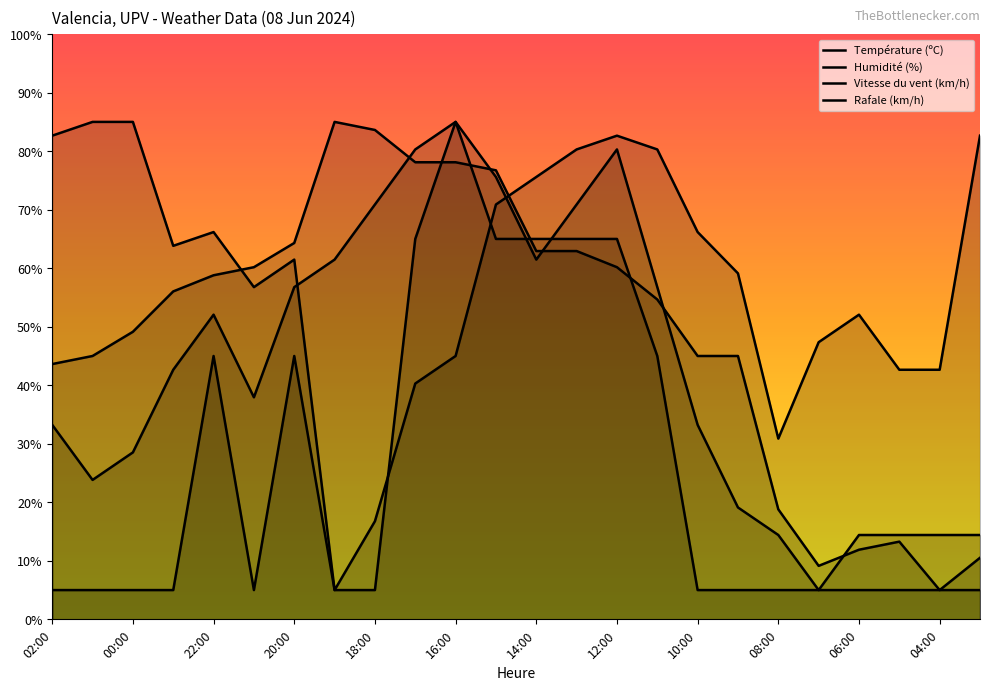

True or false: Rafale (km/h) and Température (ºC) intersect in this chart.

True